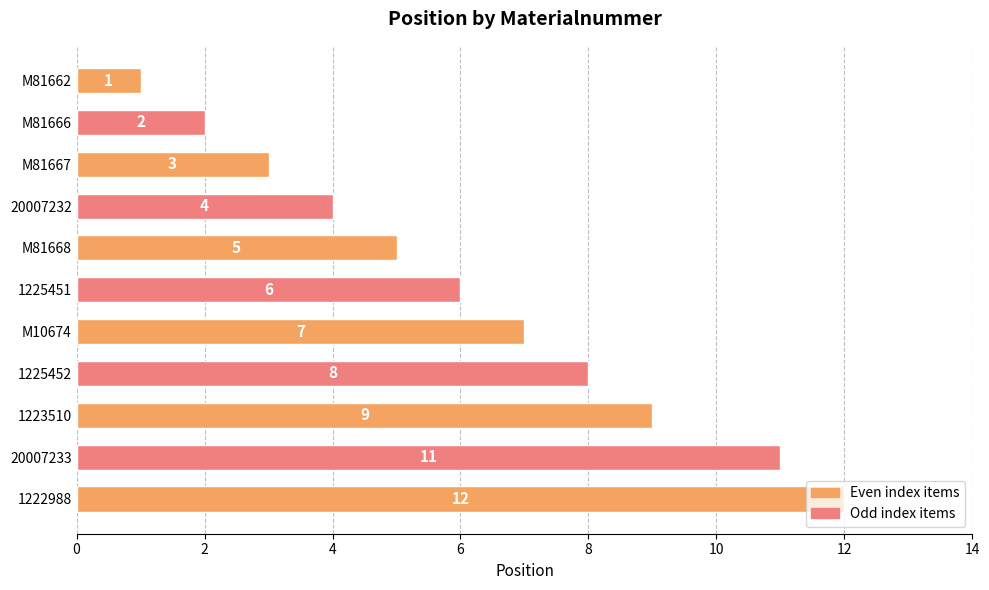

Which has a higher value, 20007232 or 1223510?

1223510